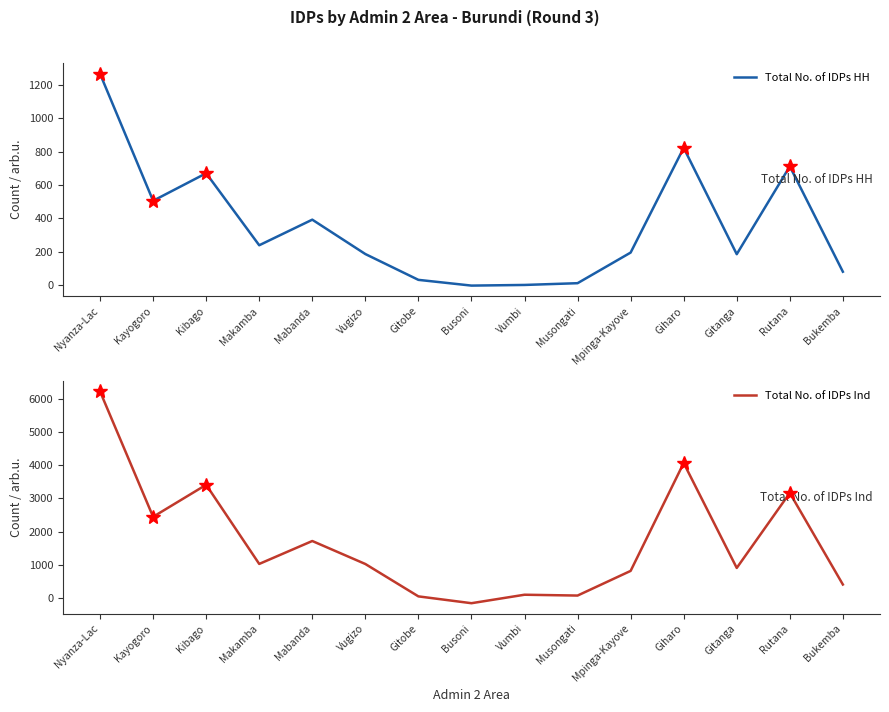

What is the maximum value shown in the chart?

6227.0